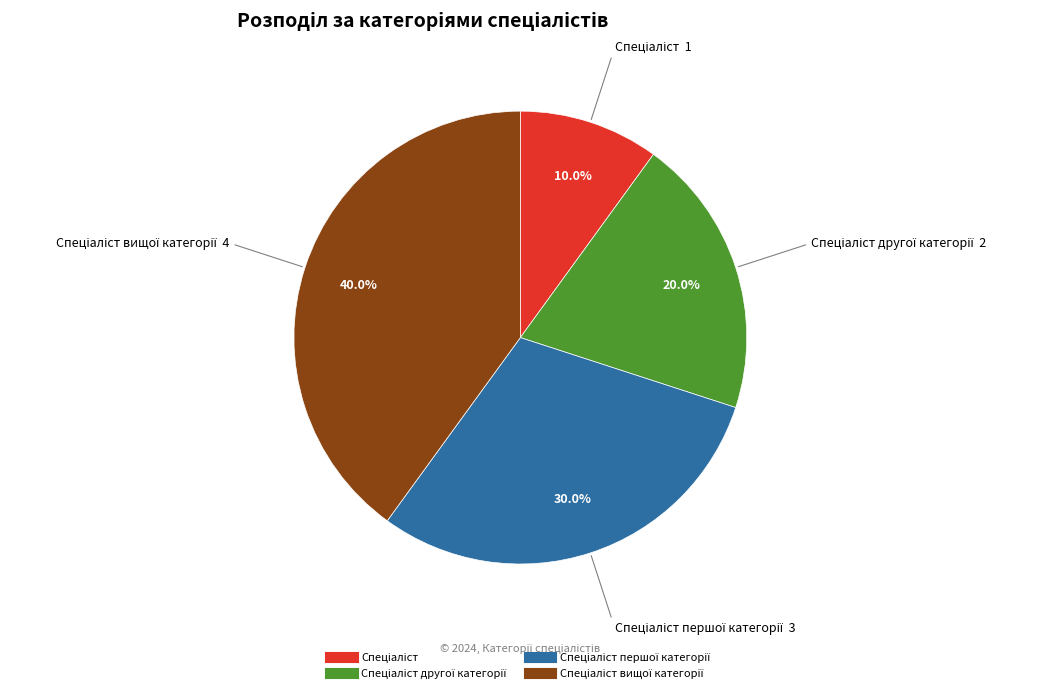

Does any single category account for the majority?

No